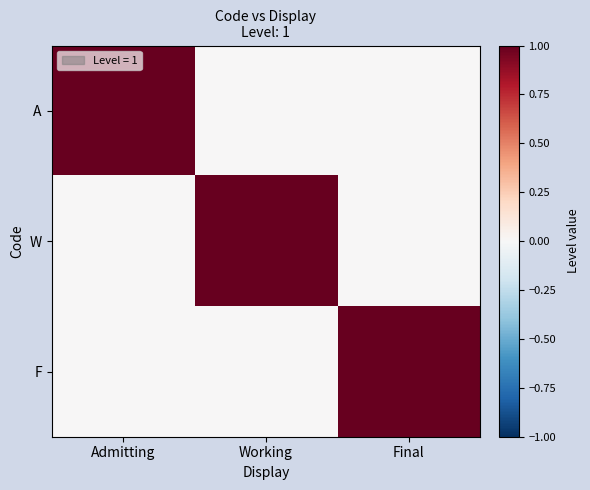

List the series in order of their peak value, lowest first.

A, W, F